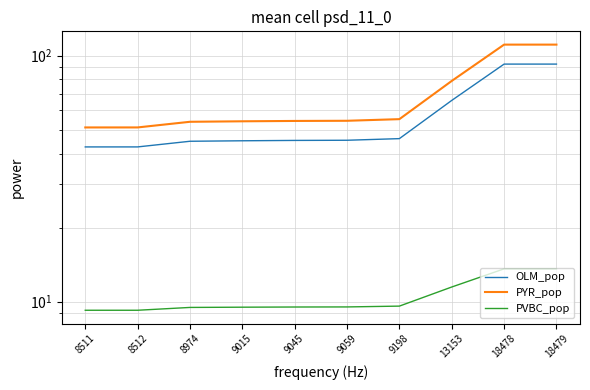

True or false: PYR_pop and PVBC_pop intersect in this chart.

False